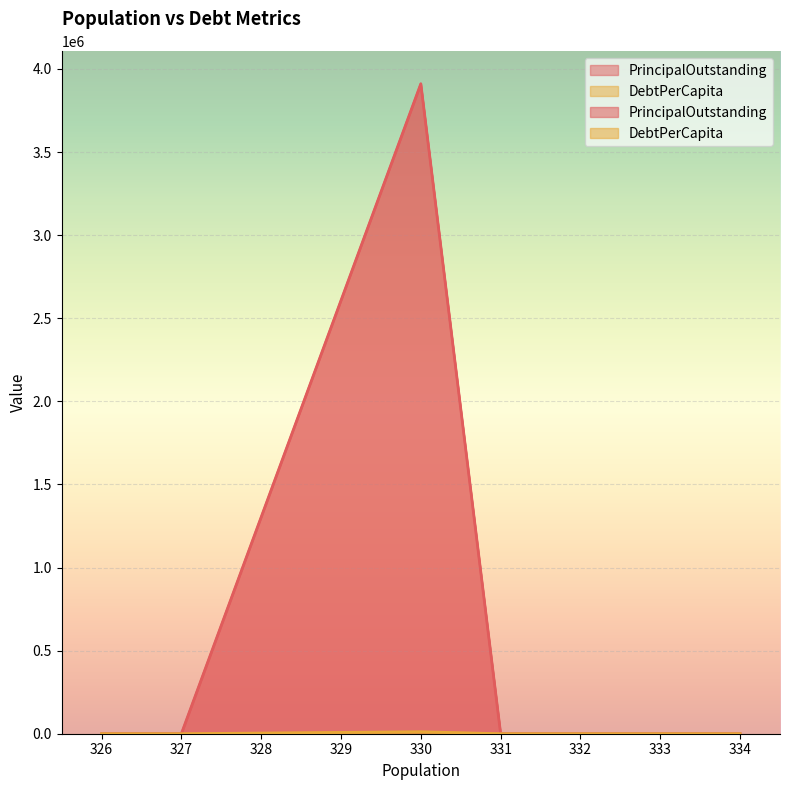

Which category has the highest value across all series?

330